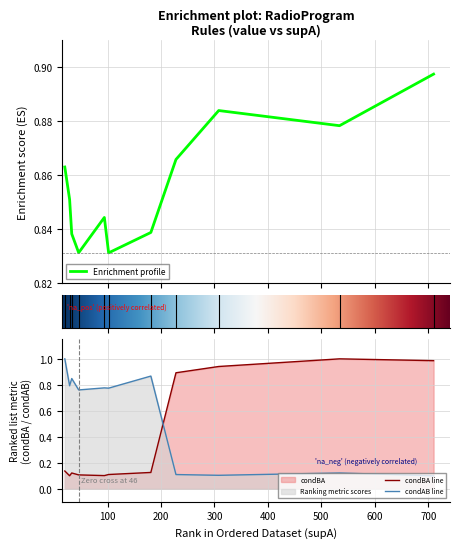

Where is the first local maximum for condAB?

33